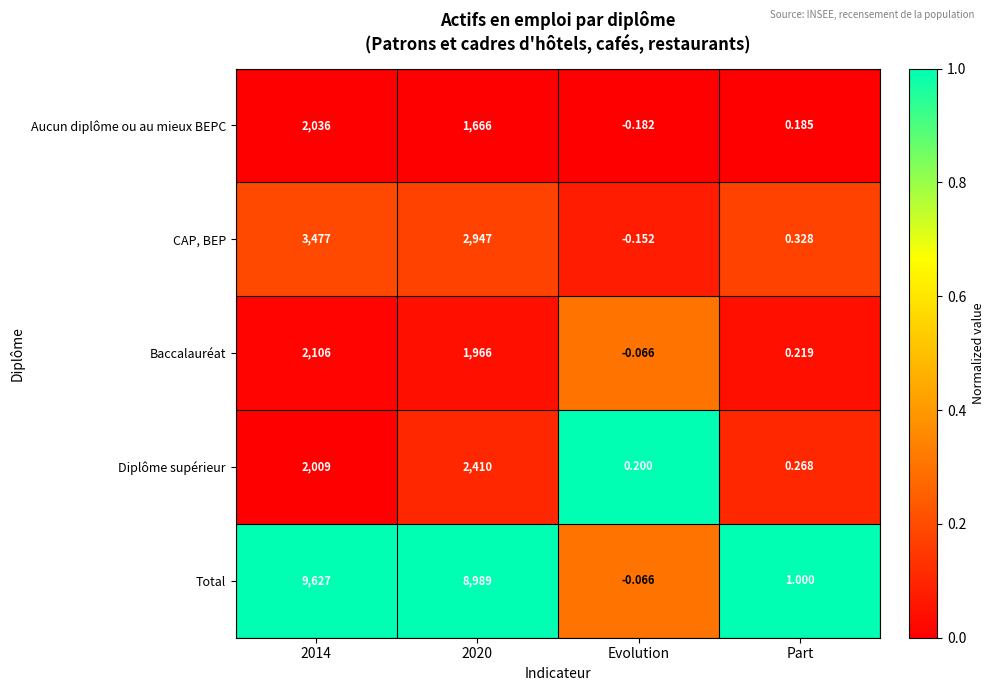

Which series has the largest total across all categories?

Total